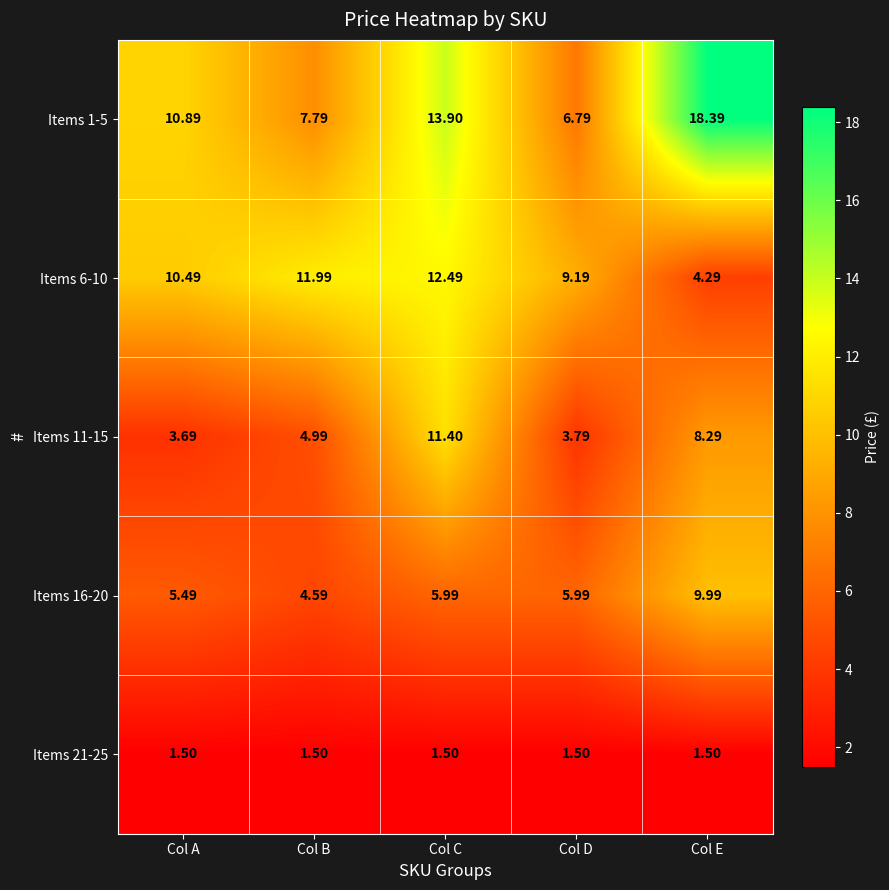

Where is Items 6-10 nearest to the value 8?

Col D